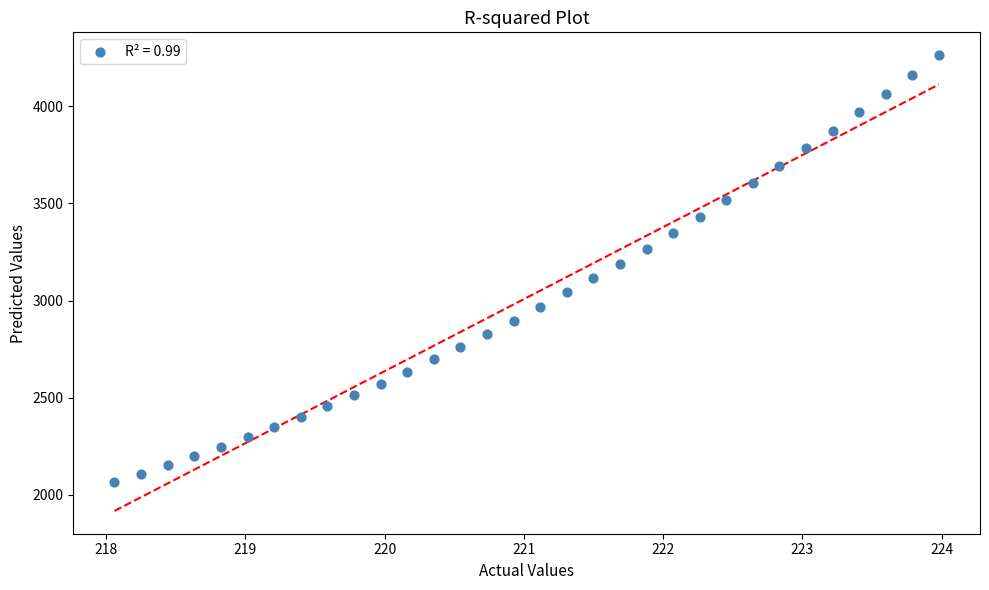

What is the range of Y values (max minus min)?

2200.0